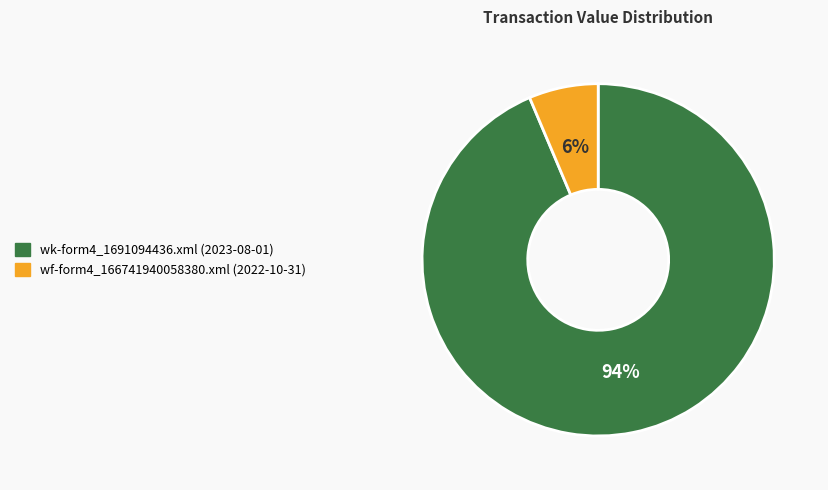

Does any single category account for the majority?

Yes